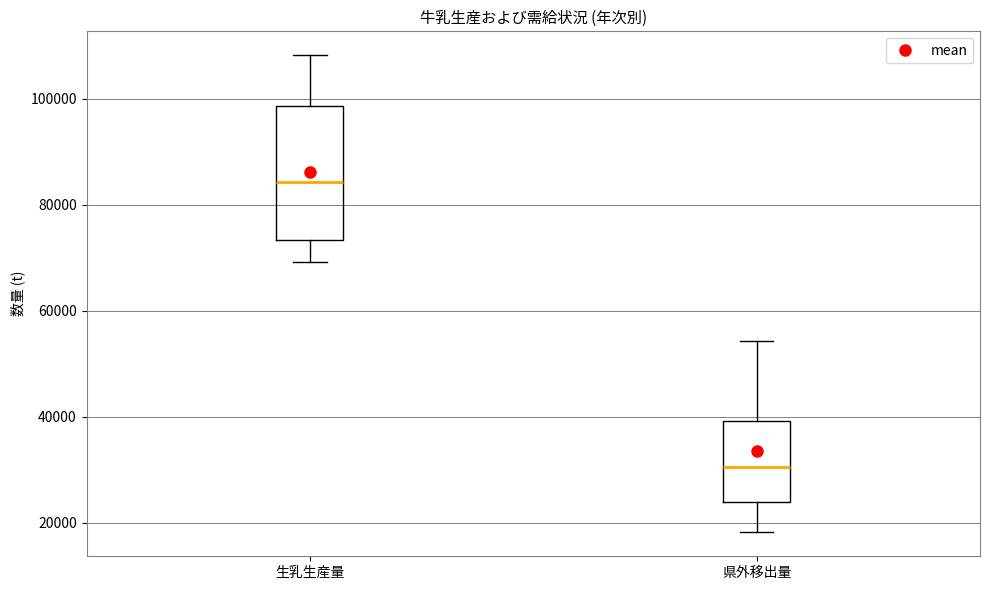

Where does the median line of the box for 生乳生産量 sit on the y-axis? The values are not printed on the chart, so give them approximately, as read against the axis.

84000